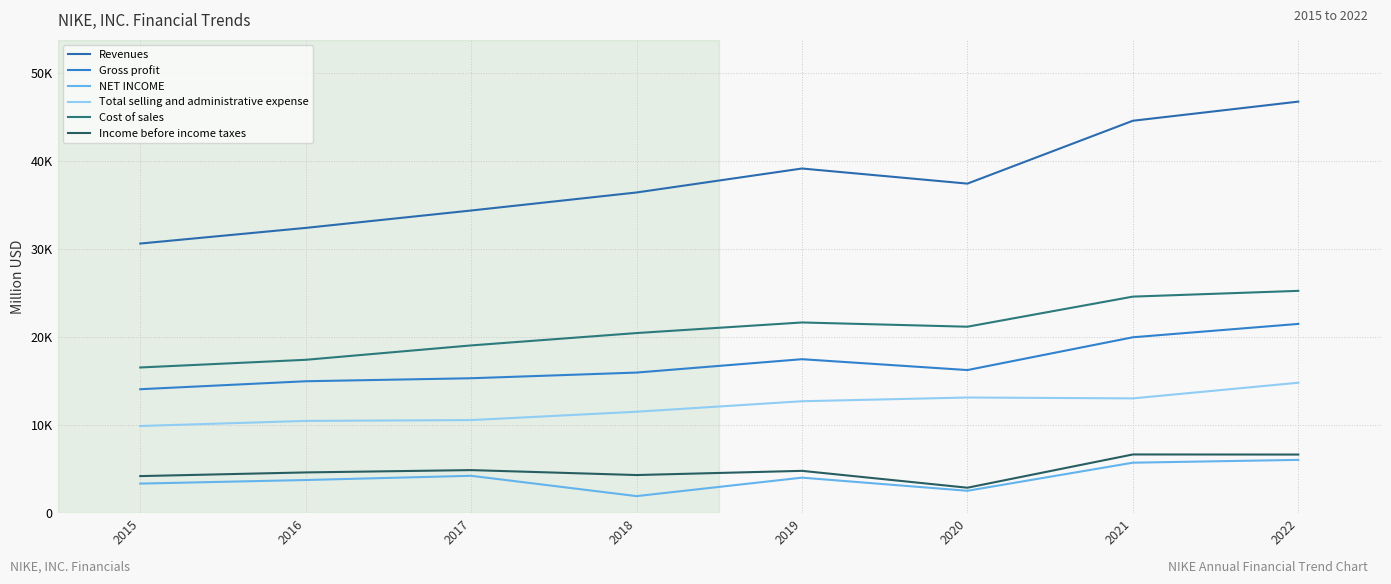

Which category has the highest value across all series?

2022